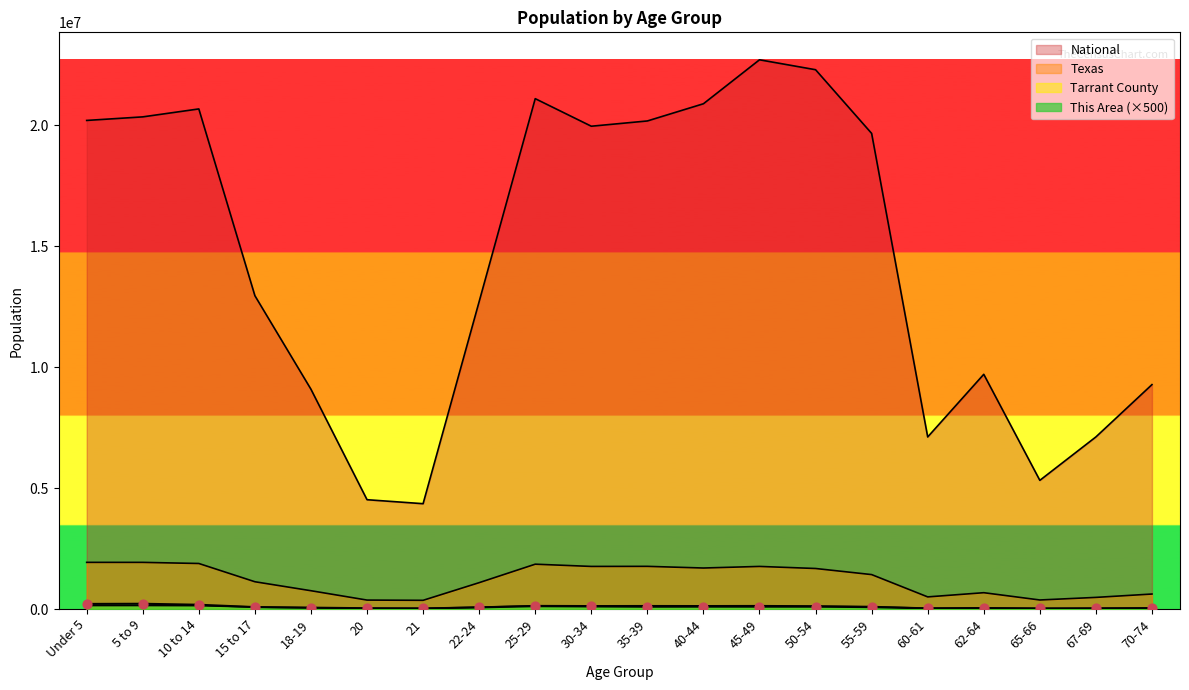

At which category is the sum across all series the highest?

45-49